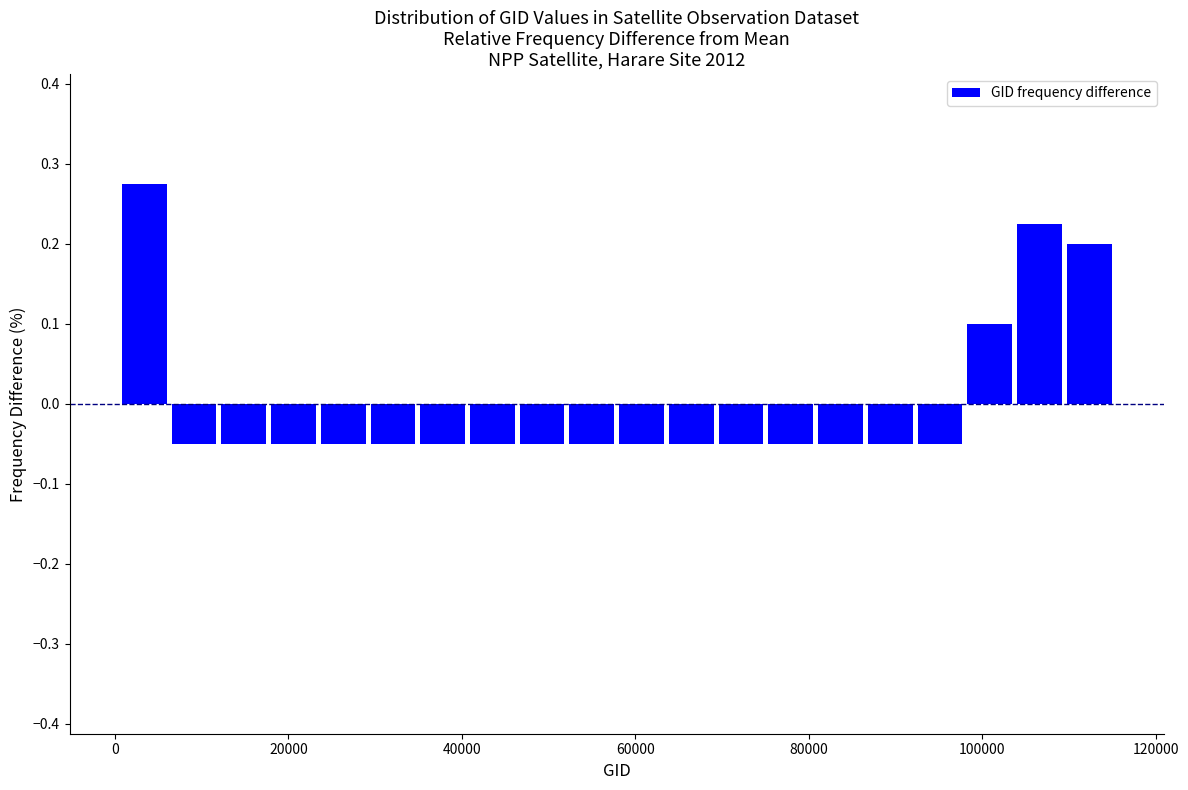

Around what value on the x-axis is the tallest bar? Give the approximate position of its centre, as read against the axis.

4000